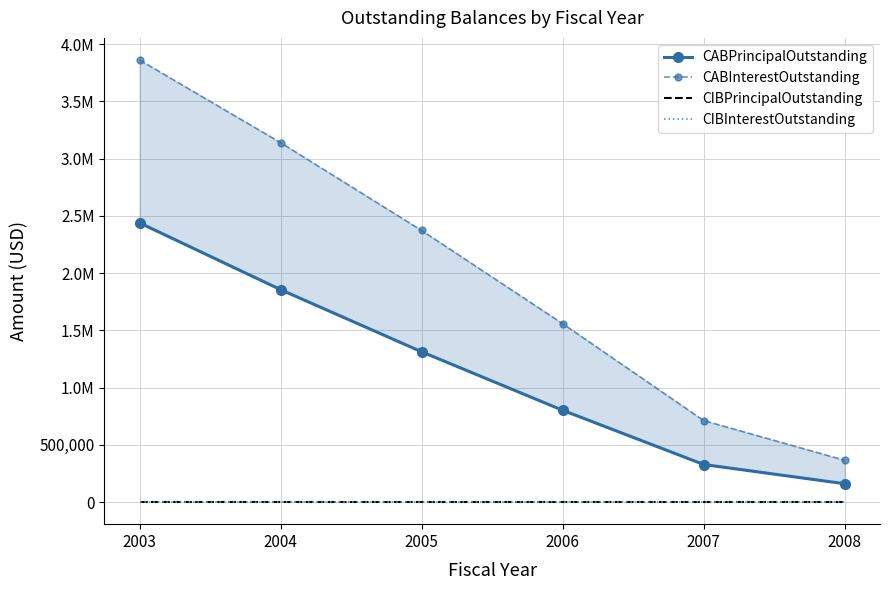

Which series has the widest spread of values?

CABInterestOutstanding